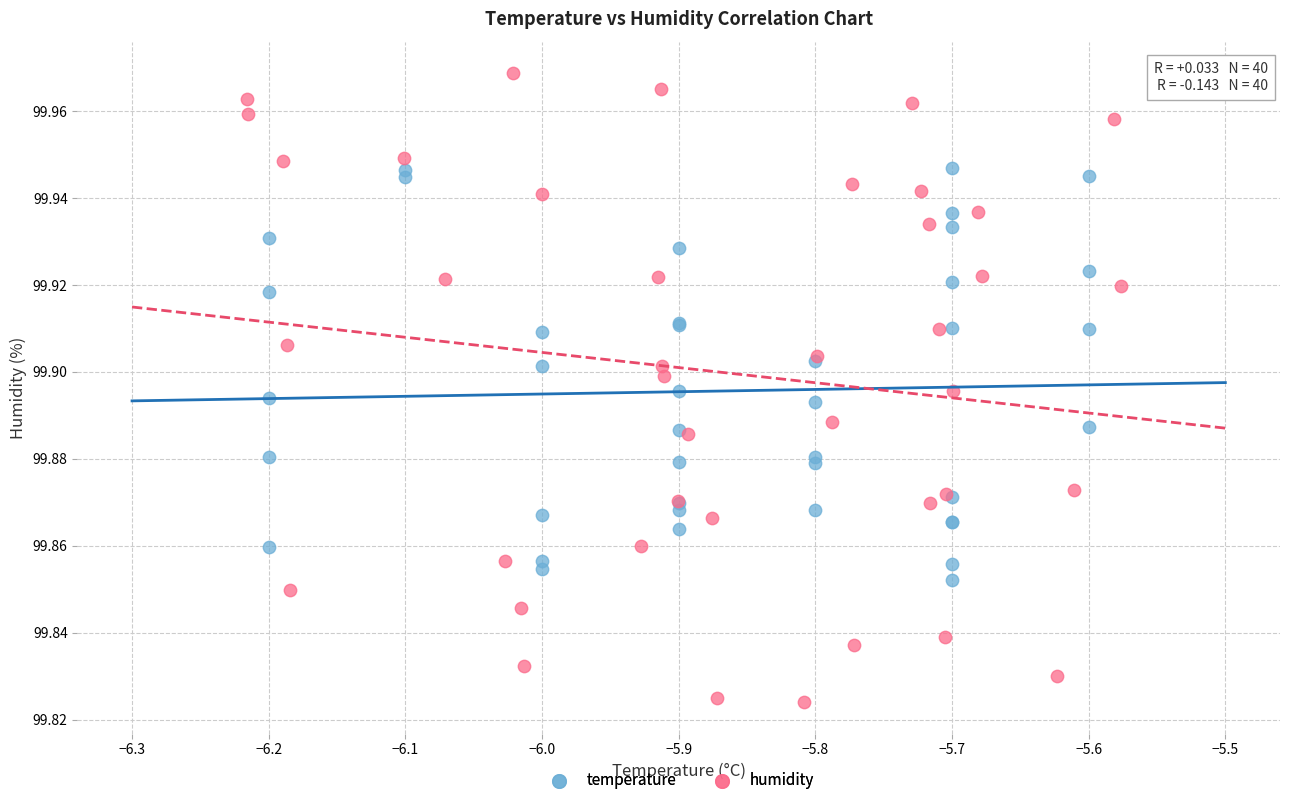

What are all the series names shown in the legend?

temperature, humidity